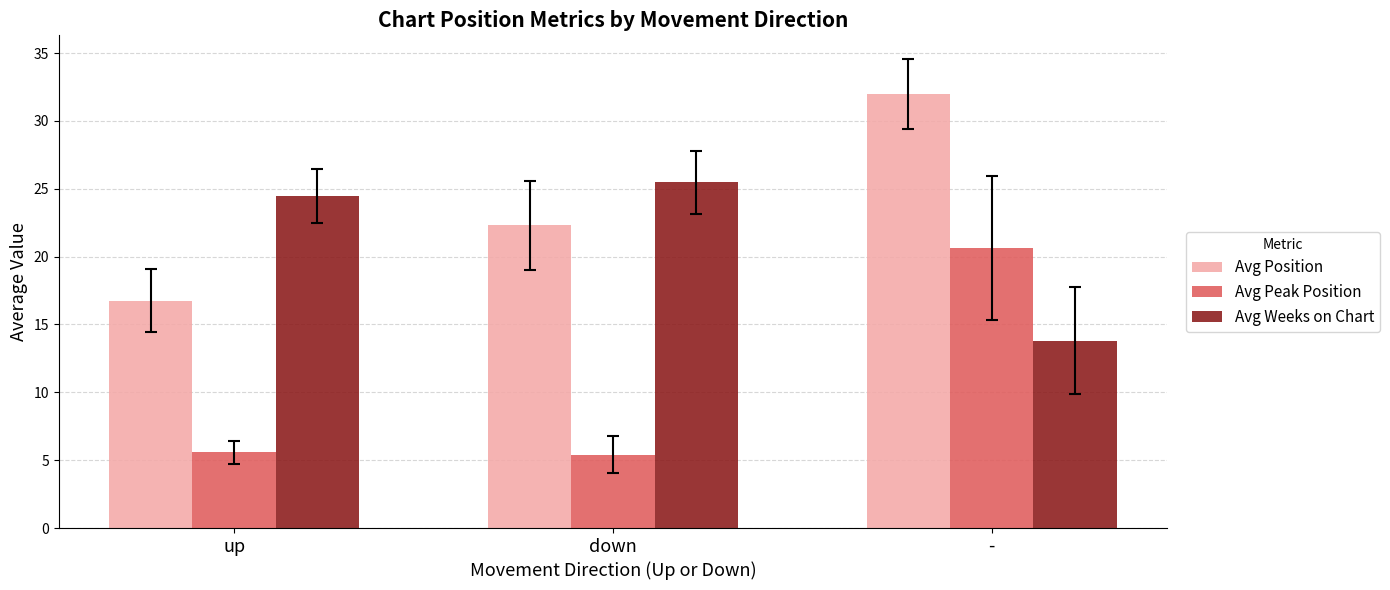

Rank the series by their maximum value, from lowest to highest.

Avg Peak Position, Avg Weeks on Chart, Avg Position